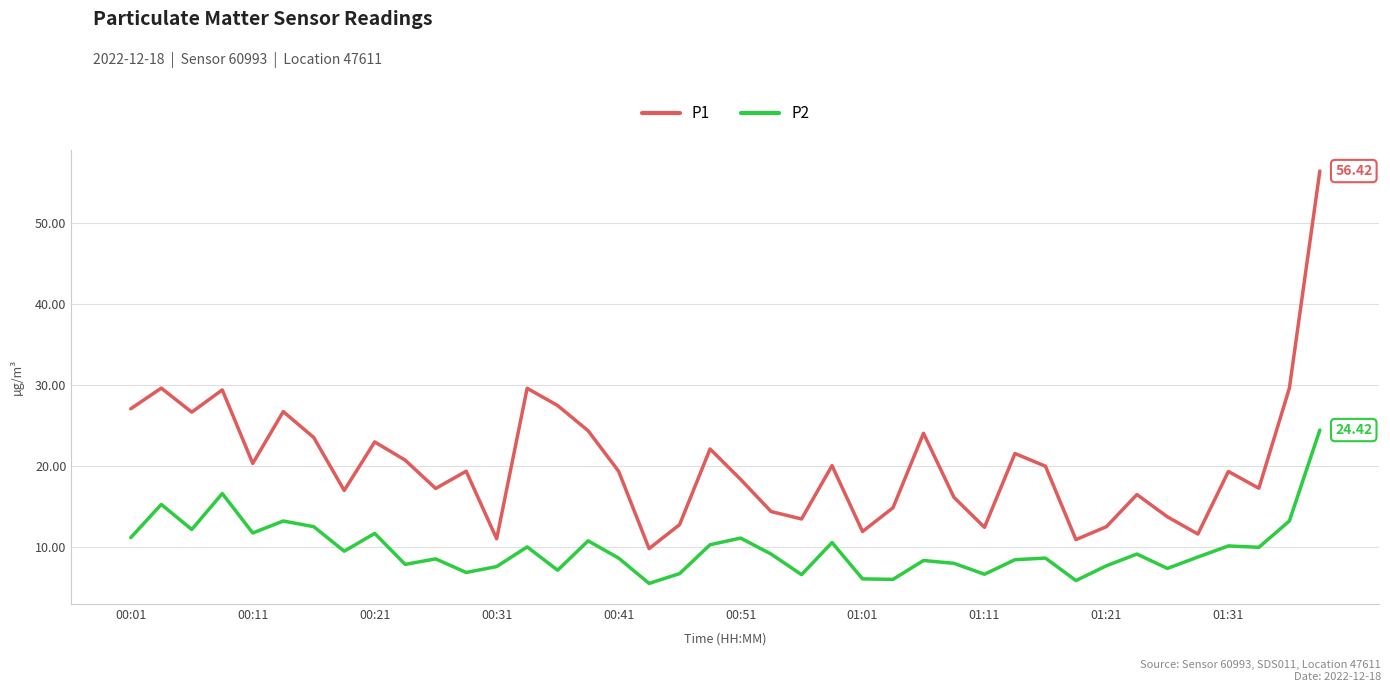

True or false: P1 has more than 2 points higher than both neighbors.

True